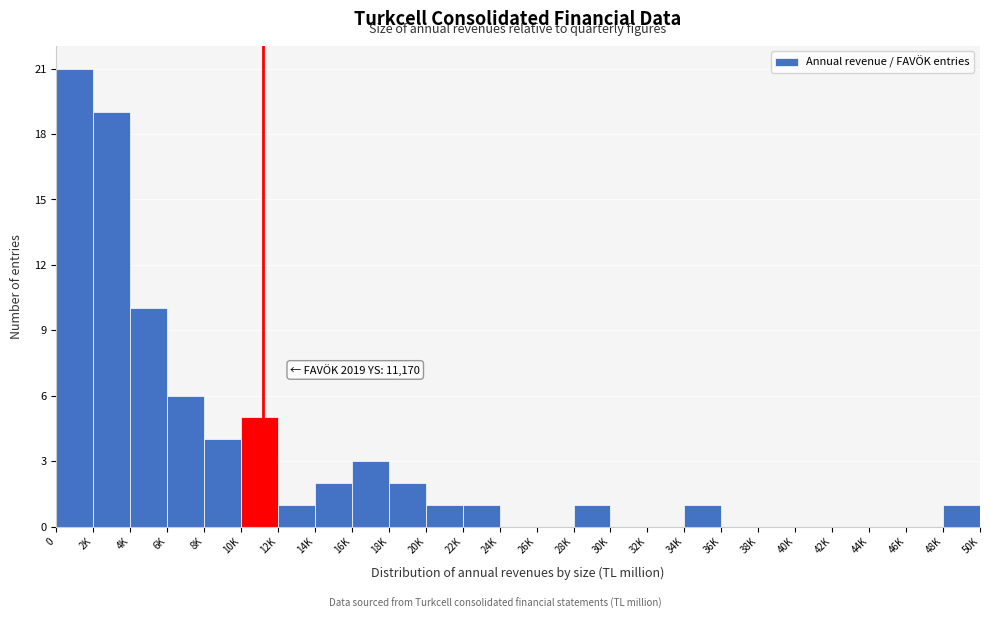

Reading left to right, list all the values displayed in this chart.

0=21	2K=19	4K=10	6K=6	8K=4	10K=5	12K=1	14K=2	16K=3	18K=2	20K=1	22K=1	24K=0	26K=0	28K=1	30K=0	32K=0	34K=1	36K=0	38K=0	40K=0	42K=0	44K=0	46K=0	48K=1